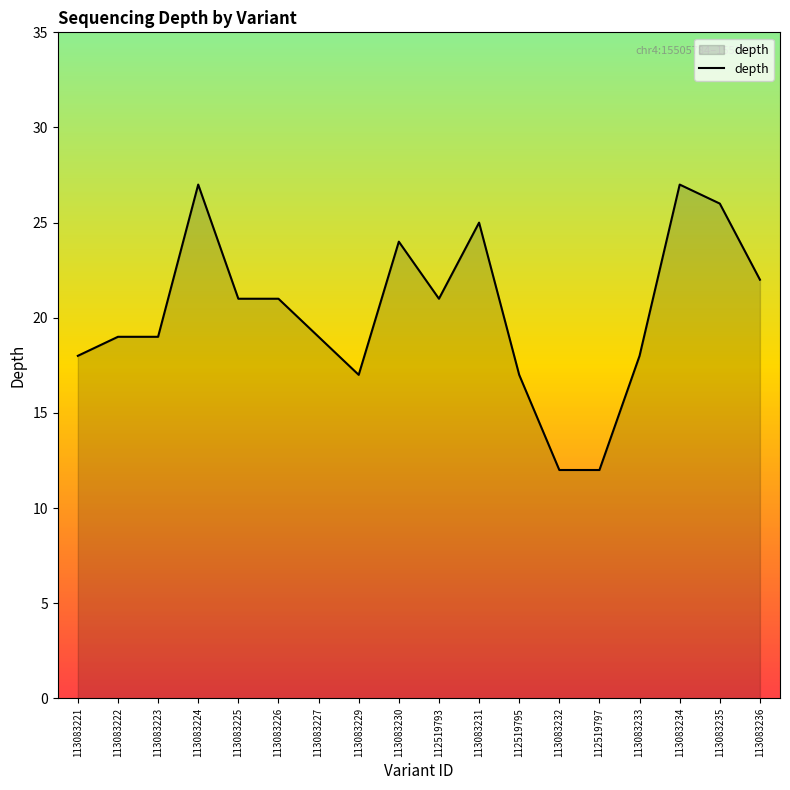

Between 113083235 and 113083232, which is larger?

113083235